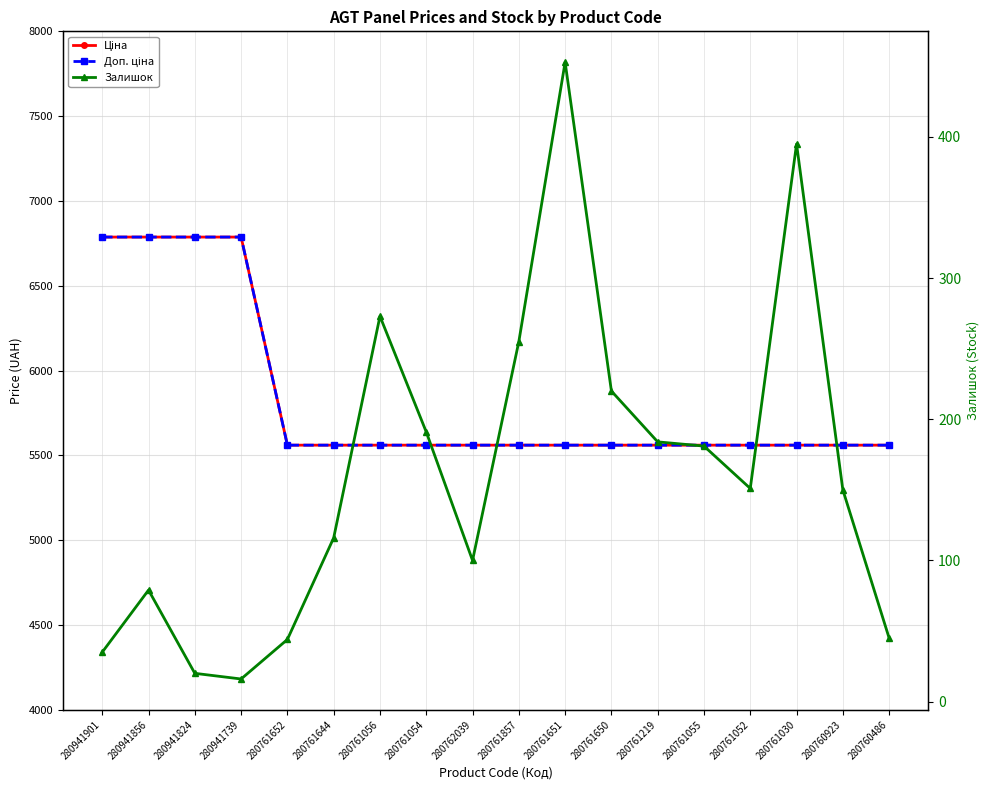

What is the sum of all Доп. ціна values?

104993.4